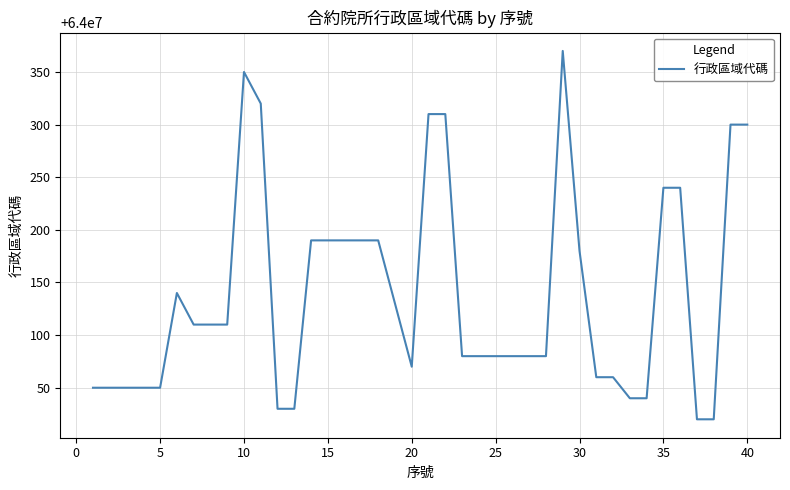

What is the greatest value displayed?

64000370